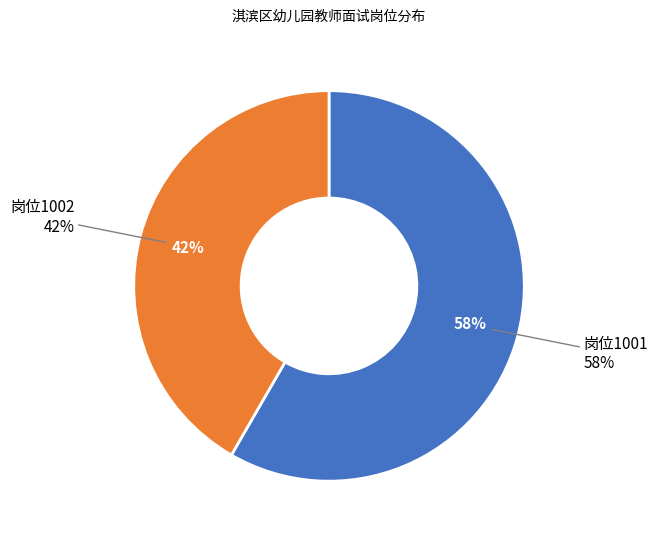

How many segments does this pie chart have?

2